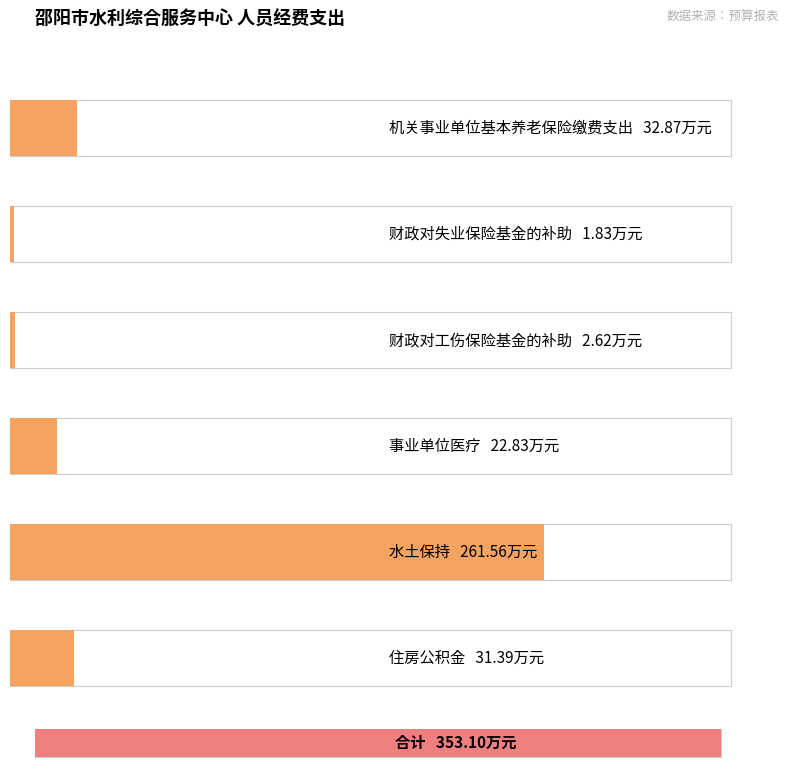

How many data points are less than 31?

3